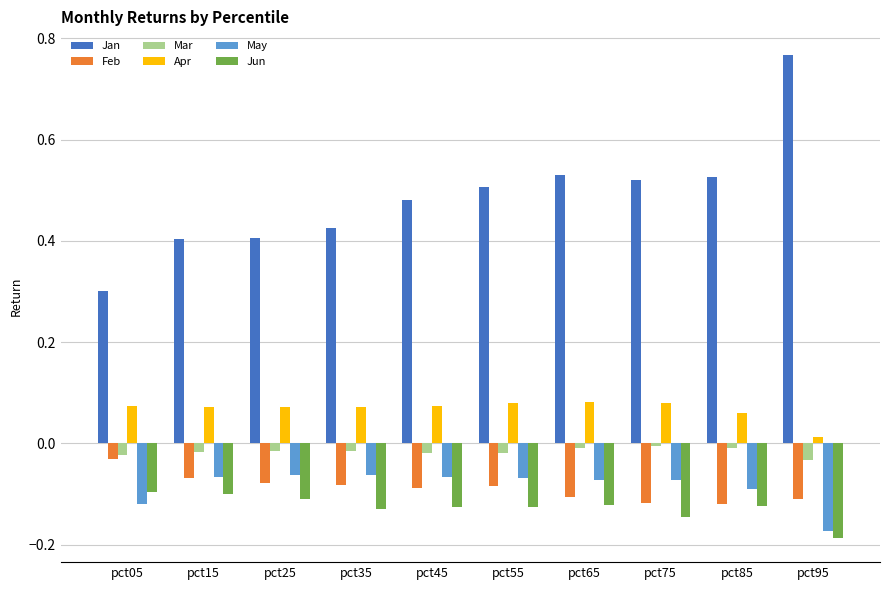

The May series shows -0.1 at pct35. True or false?

True